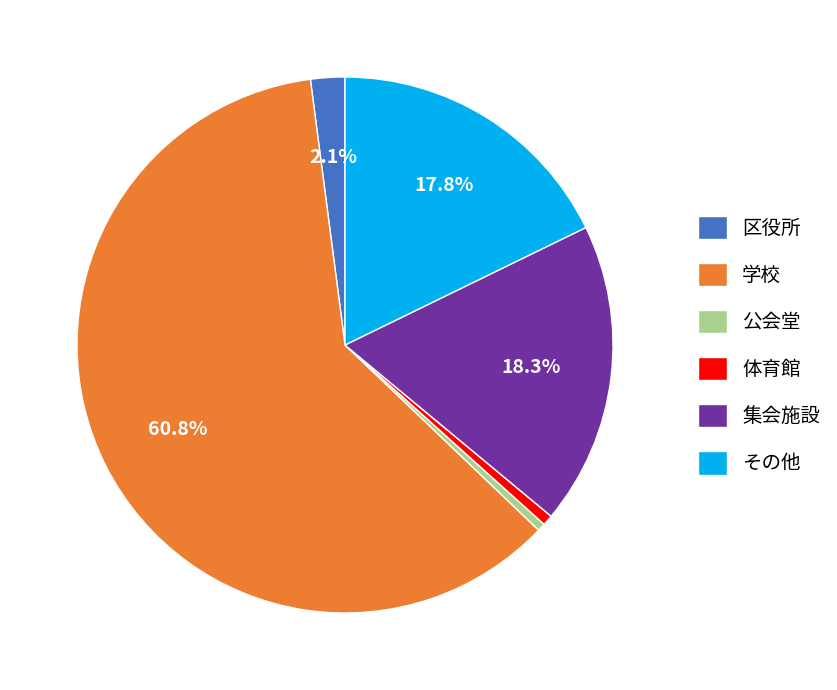

Is it true that 体育館 is 14% of the pie?

False